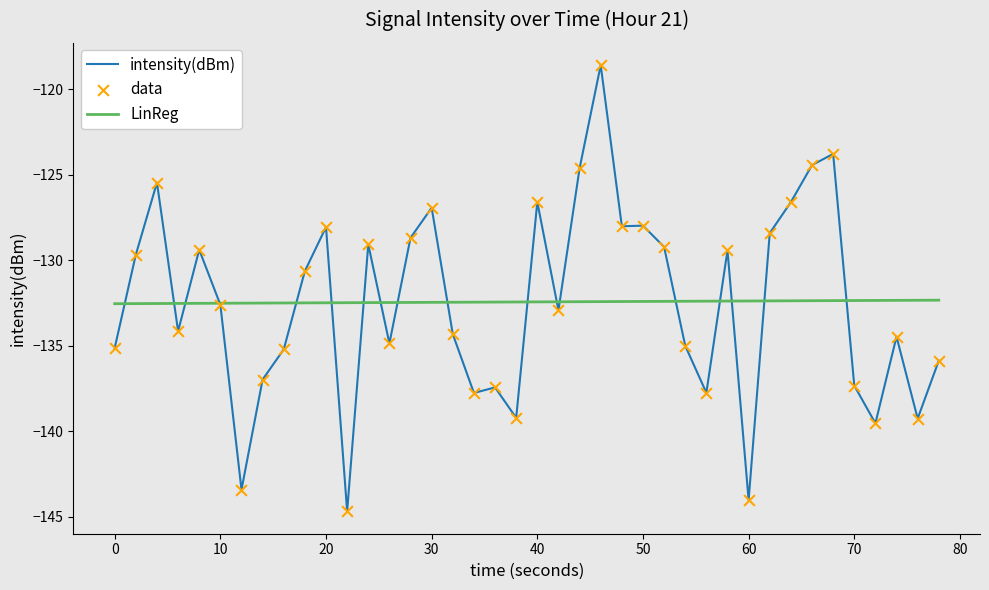

What is the minimum value for intensity(dBm)?

-144.7